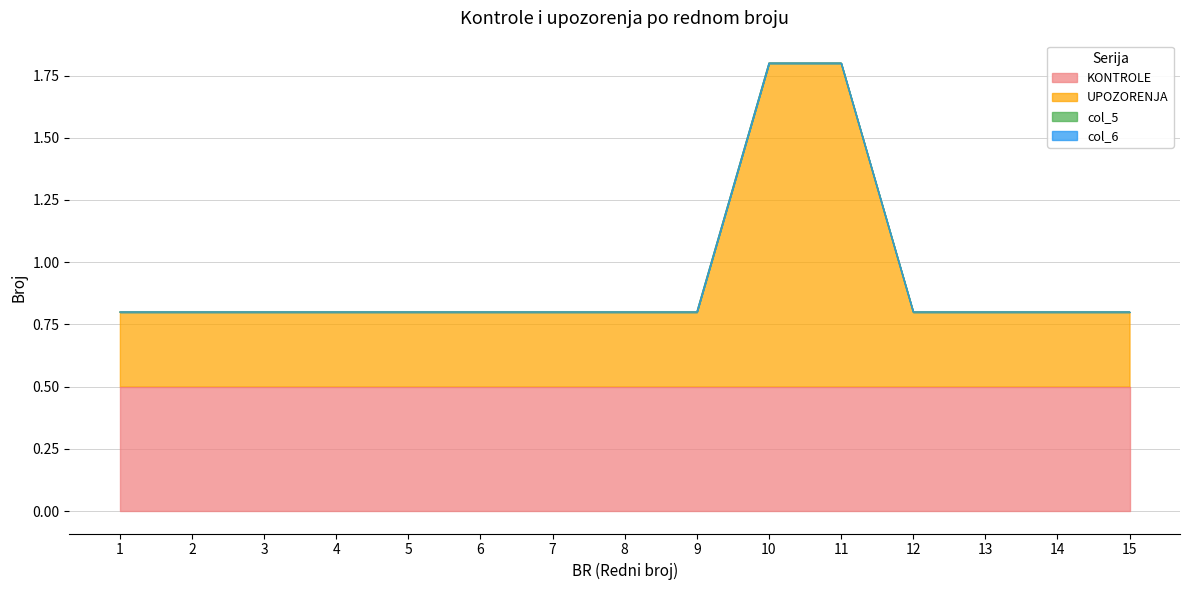

Between 2 and 15, which series saw the biggest shift?

KONTROLE